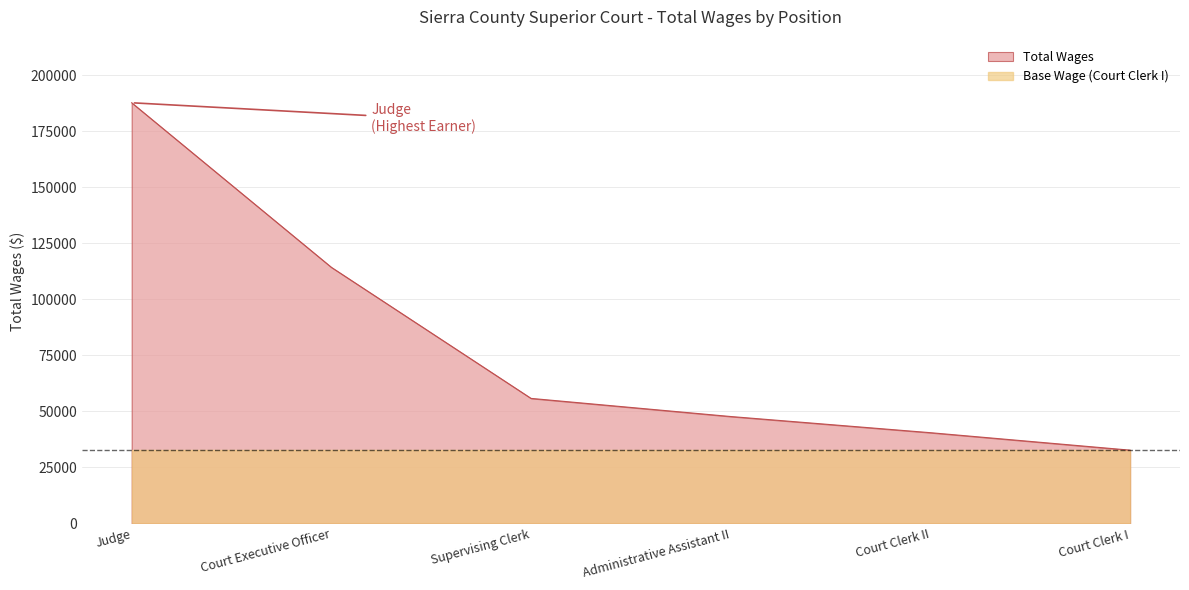

Where is the data nearest to the value 110161?

Court Executive Officer